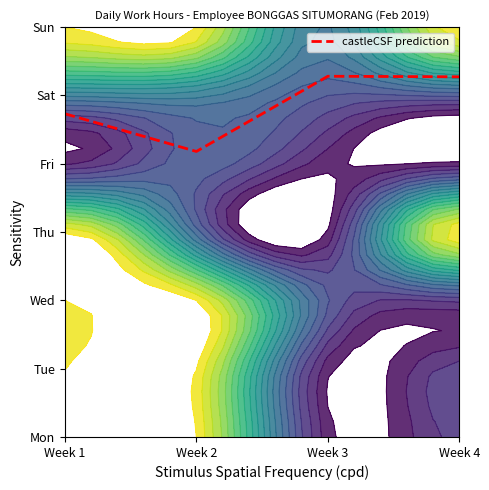

What is the difference between the second highest and second lowest values?

0.5